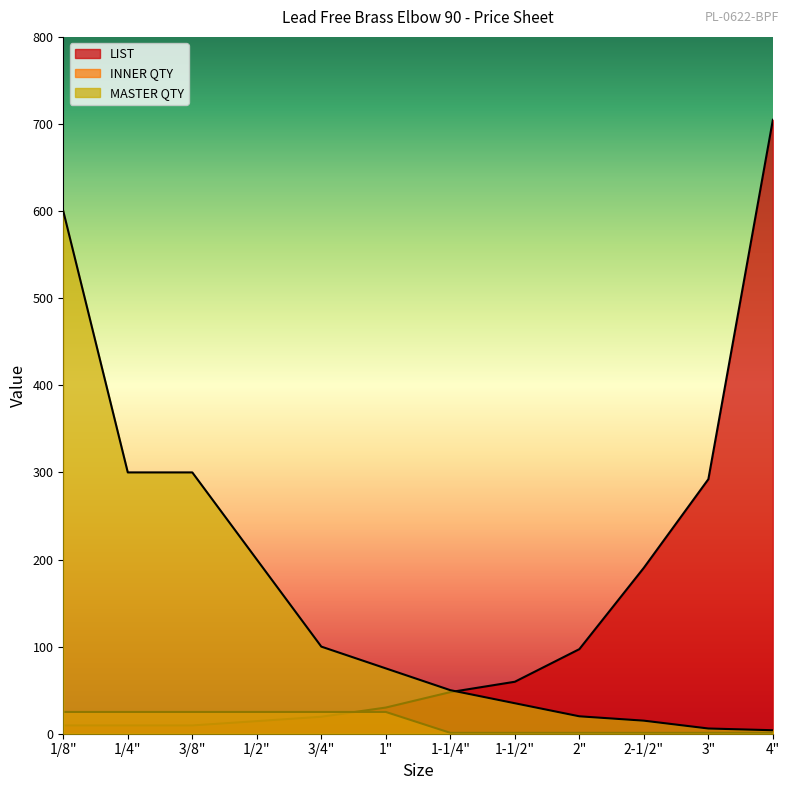

What is the spread (max minus min) of values at 1-1/2"?

58.7